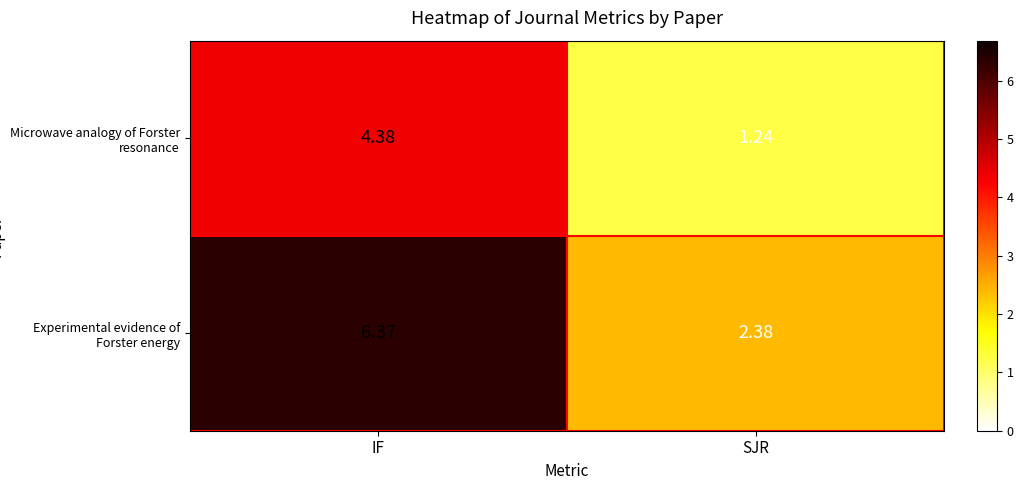

At IF, list the series in order from smallest to largest.

Microwave analogy of Forster resonance, Experimental evidence of Forster energy